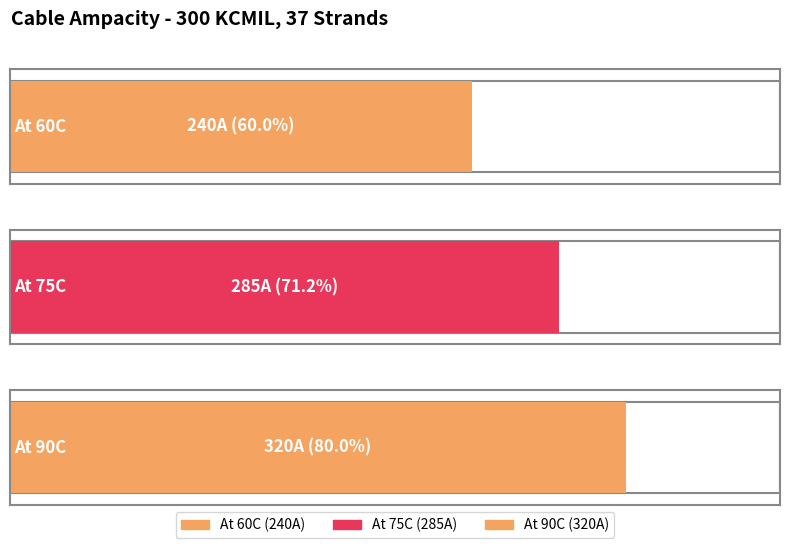

What position from the left is At 90C?

3